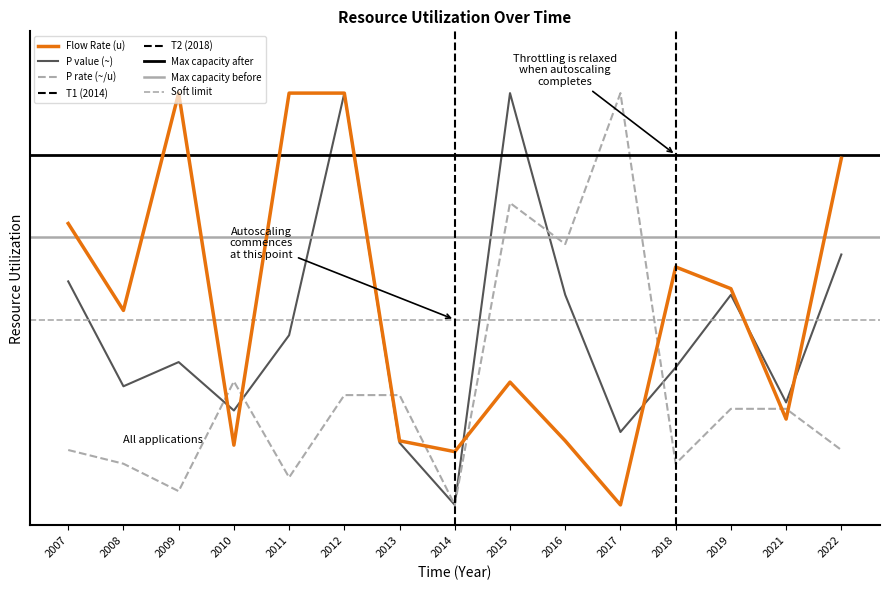

How many intersections are there between Flow Rate (u) and P value (~)?

6